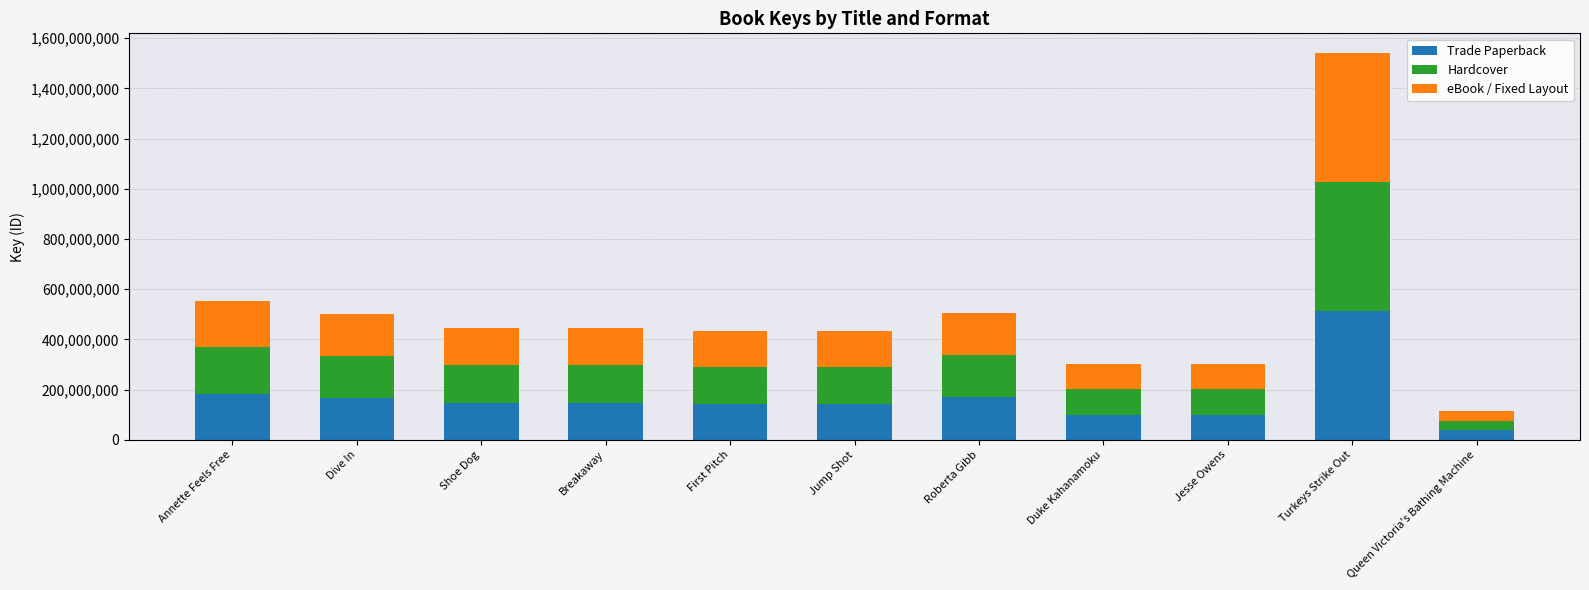

What is the sum of all Trade Paperback values?

1860603295